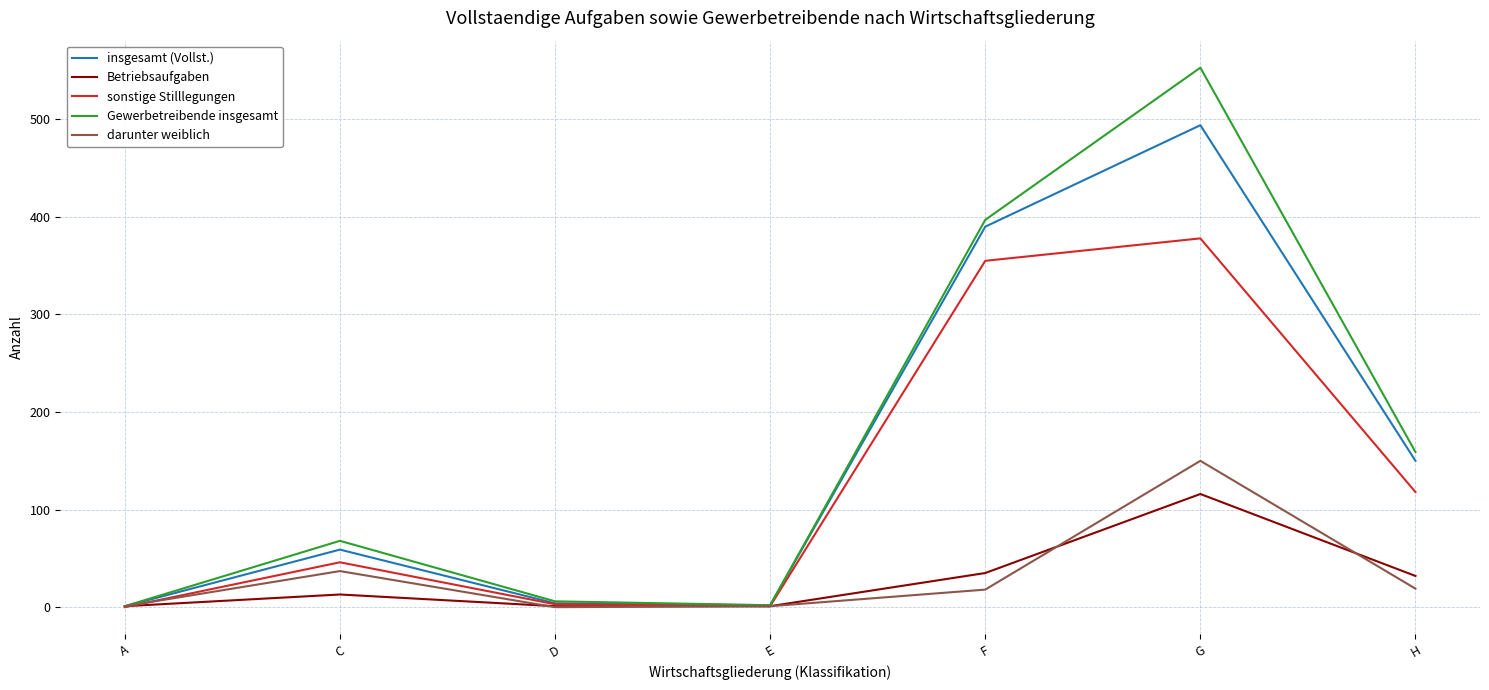

The Gewerbetreibende insgesamt series shows 2 at E. True or false?

True